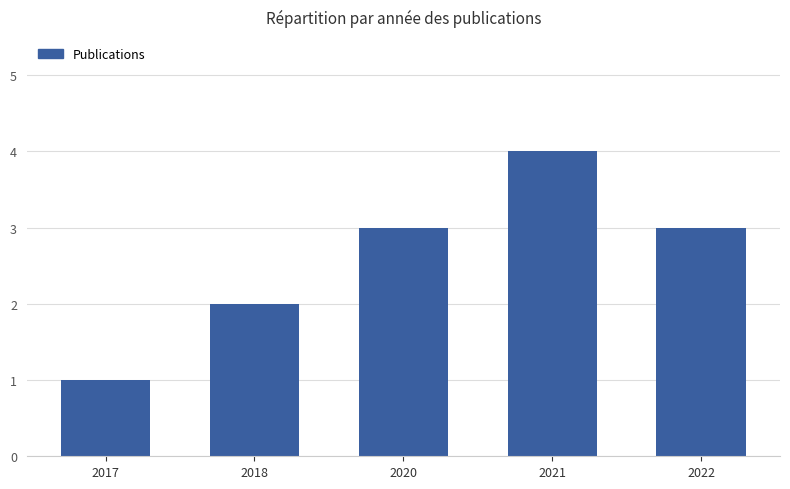

Which label corresponds to the largest value in the chart?

2021